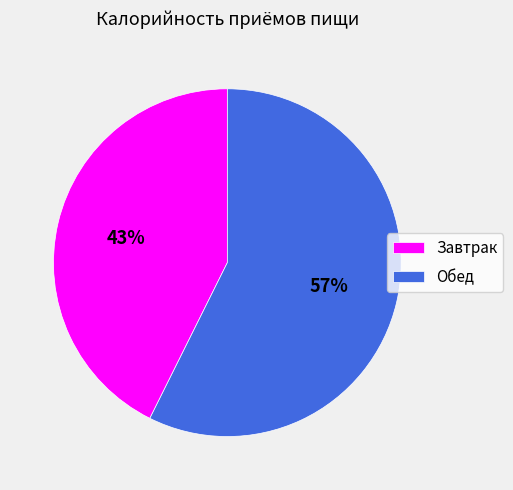

Between Завтрак and Обед, which is larger?

Обед